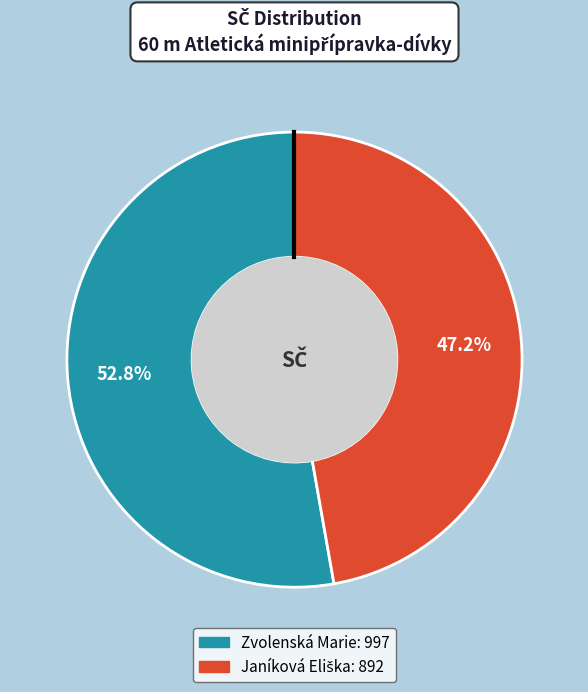

How much of the chart is everything except Zvolenská Marie?

47.2%